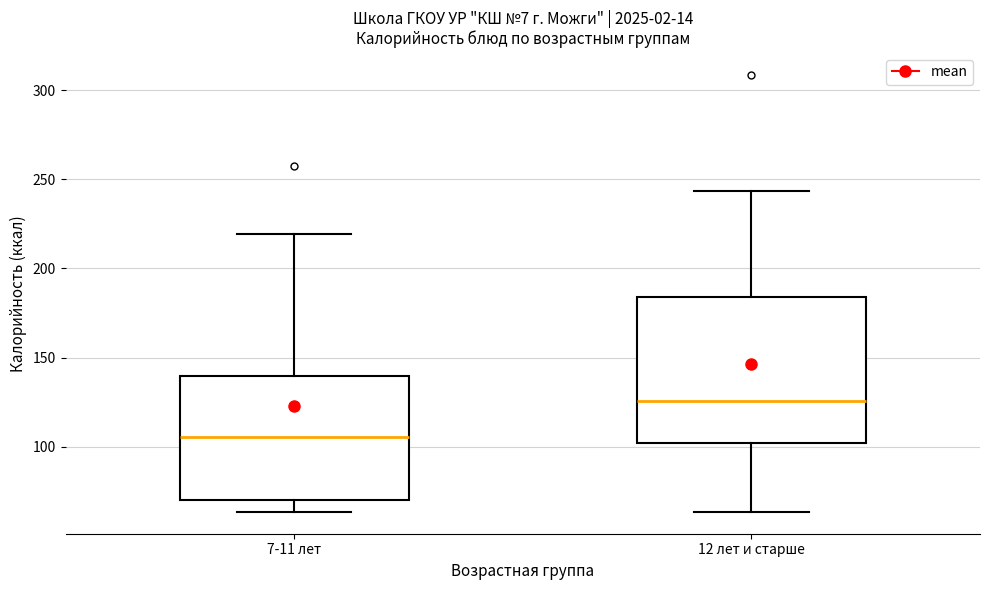

Where does the median line of the box for 12 лет и старше sit on the y-axis? The values are not printed on the chart, so give them approximately, as read against the axis.

125